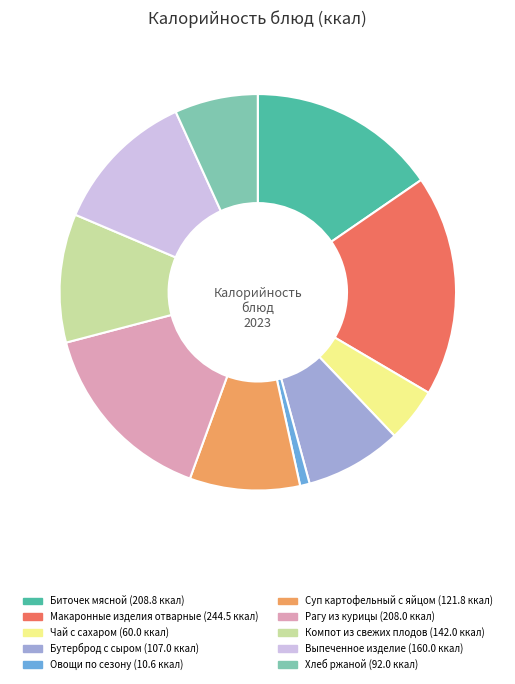

Between Суп картофельный с яйцом and Чай с сахаром, which is larger?

Суп картофельный с яйцом